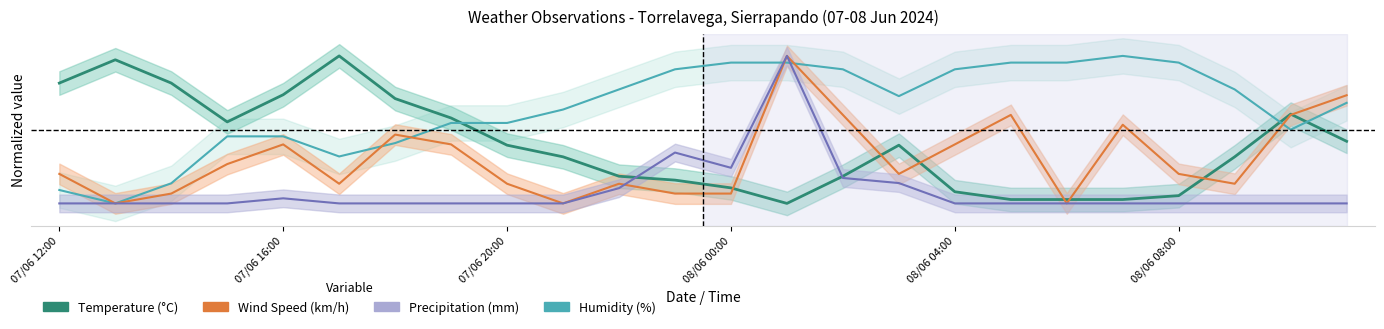

What is the value of the Wind Speed (km/h) point at the 3rd from the left?

0.1